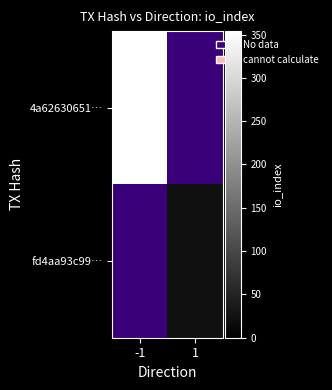

List the series in order of their overall mean, highest first.

4a62630651…, fd4aa93c99…